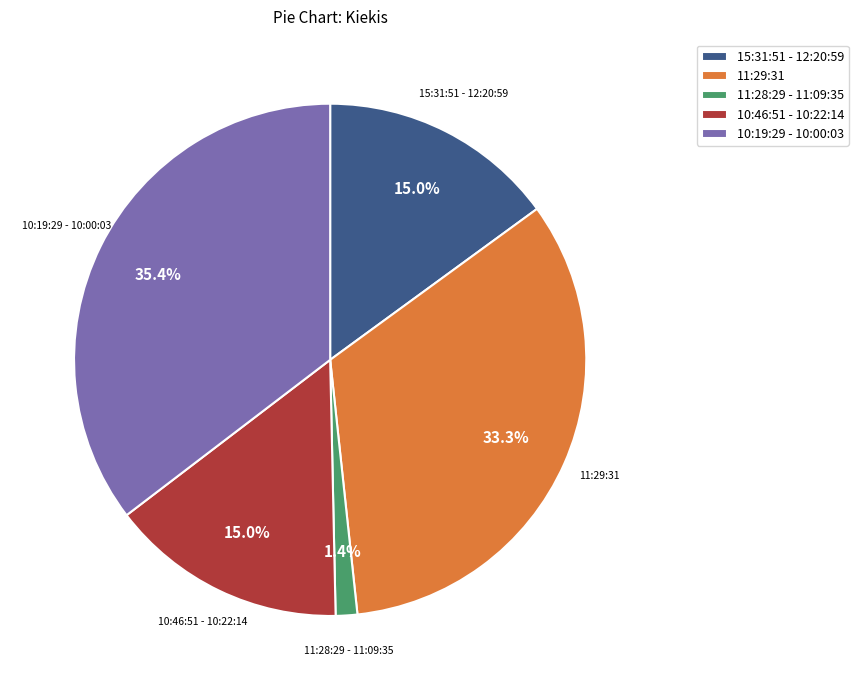

Which category has the biggest portion of the pie?

10:19:29 - 10:00:03